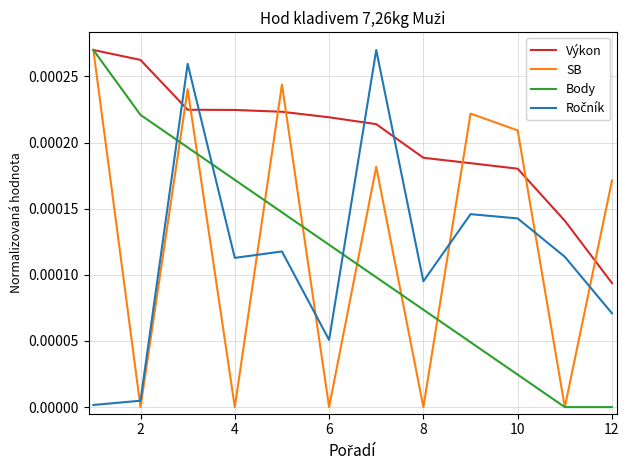

Which series has the largest total across all categories?

Výkon